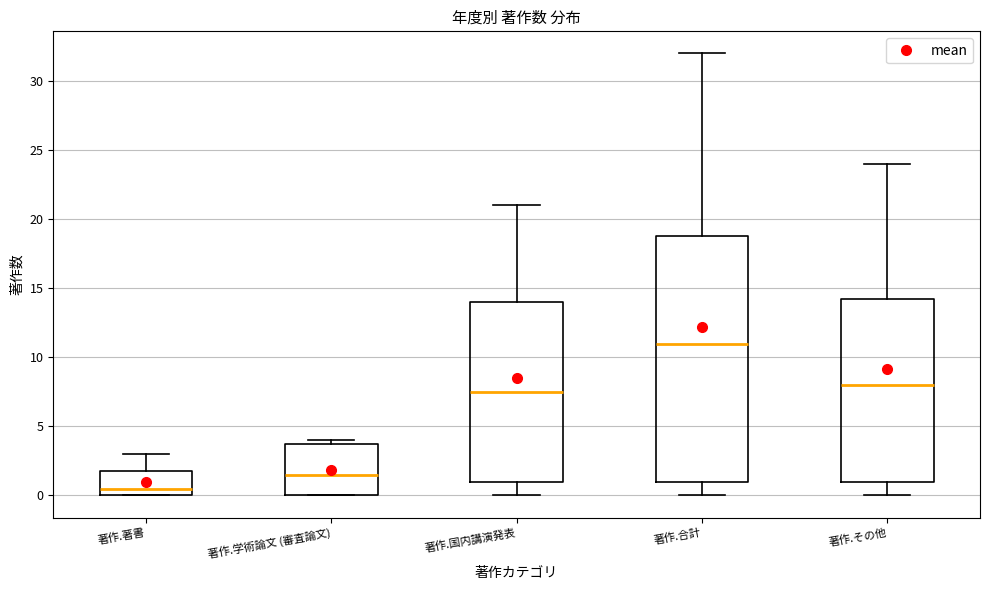

Which box has the highest median line?

著作.合計